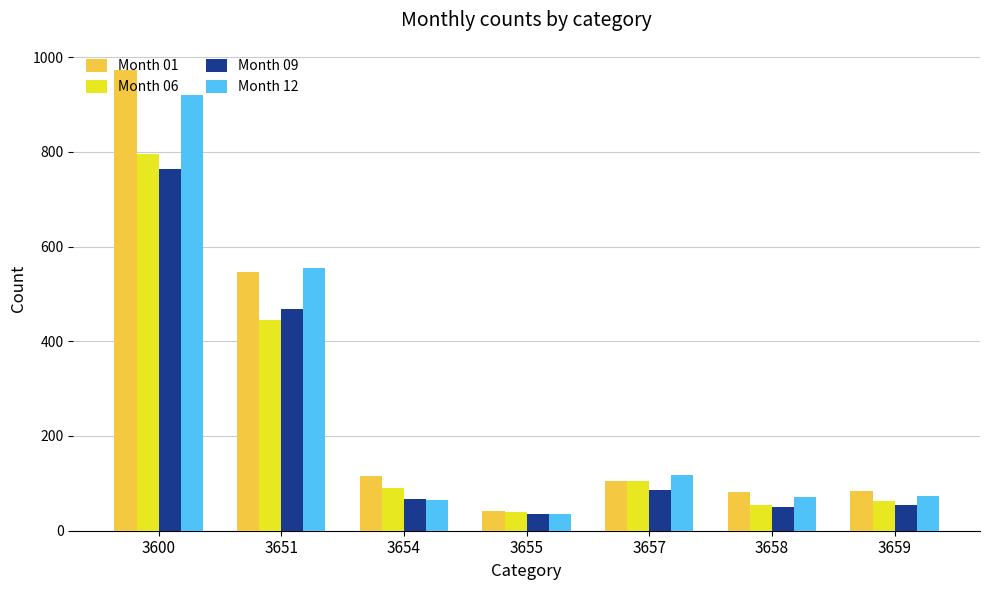

What is the total value across all series at 3657?

416